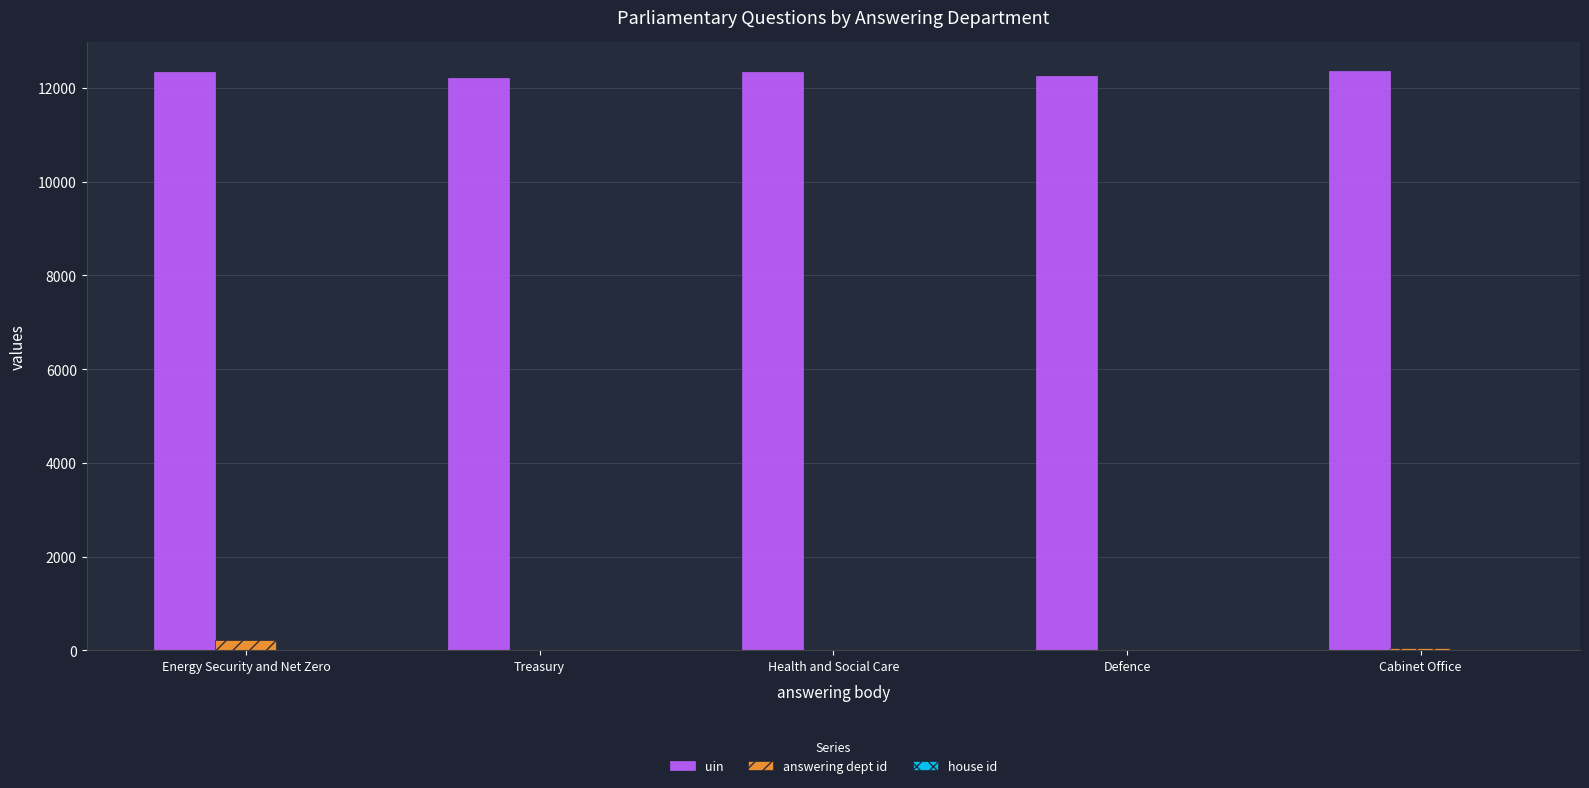

True or false: uin has a value of 12352 at Cabinet Office.

True